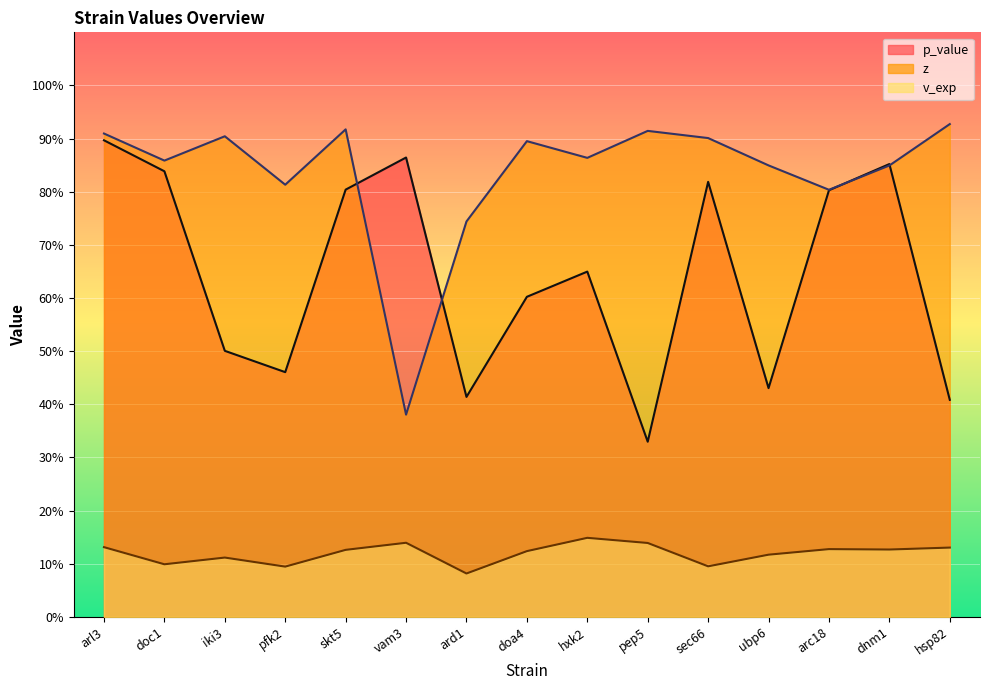

At which label is v_exp closest to 0?

ard1